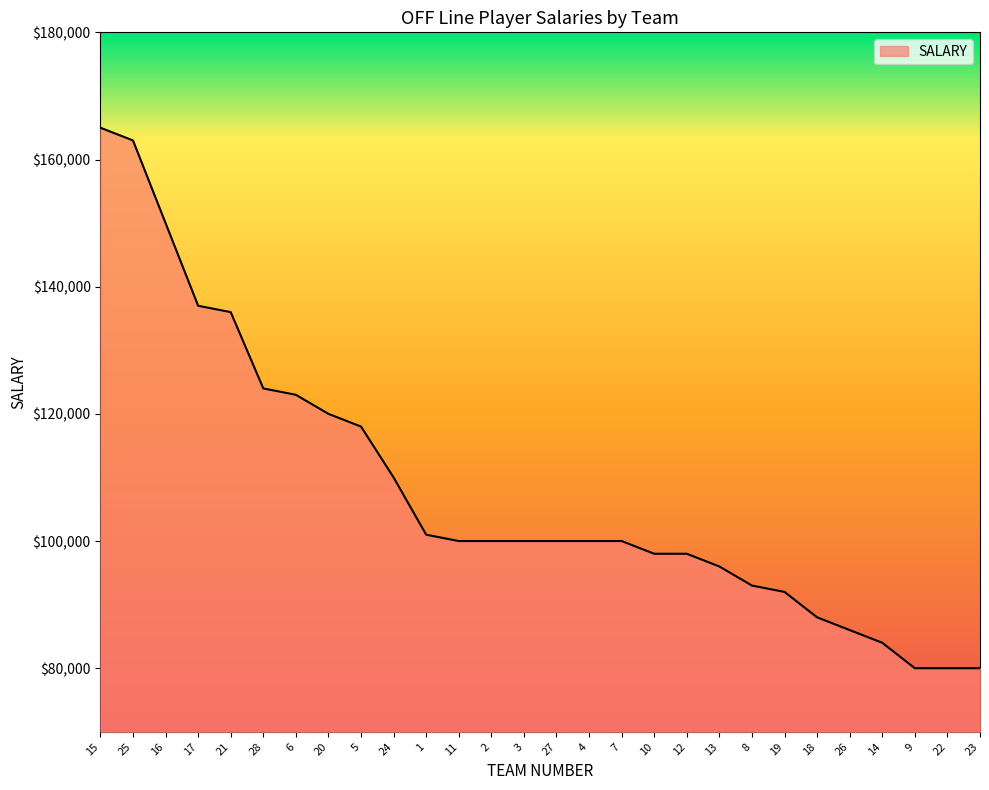

What is the difference between the second highest and second lowest values?

83000